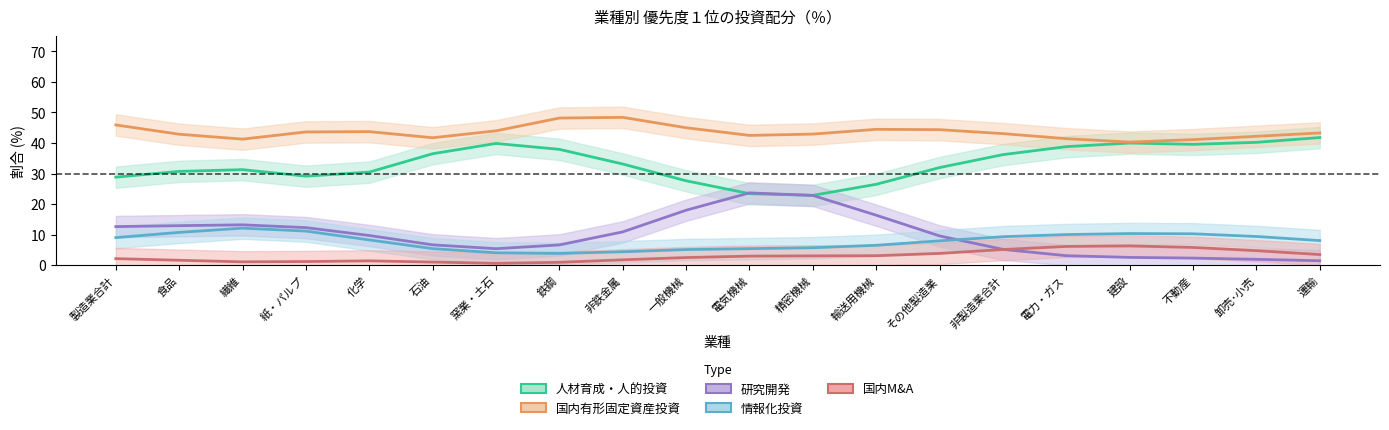

Which label corresponds to the largest value in the chart?

非鉄金属